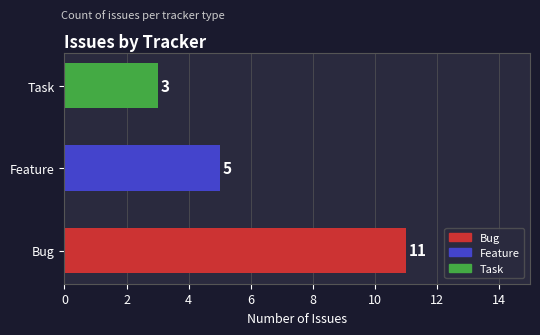

Reading bottom to top, extract all data points from this chart.

11	5	3